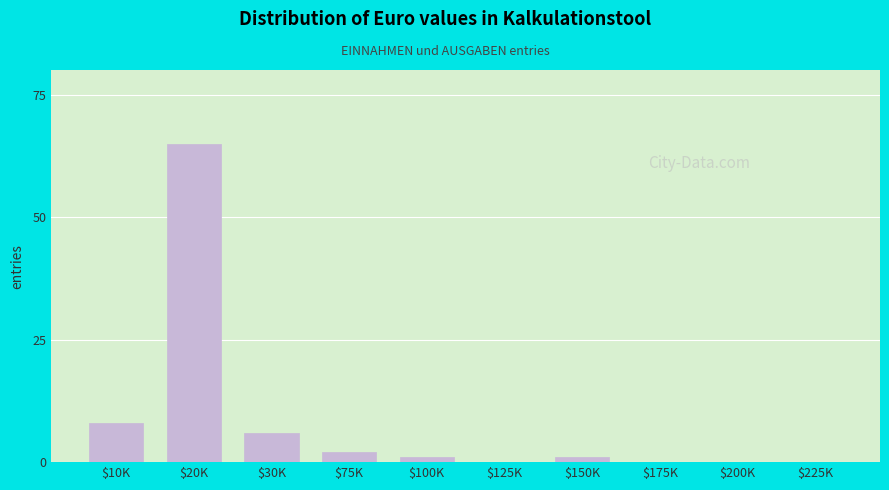

What is the sum of all values?

83